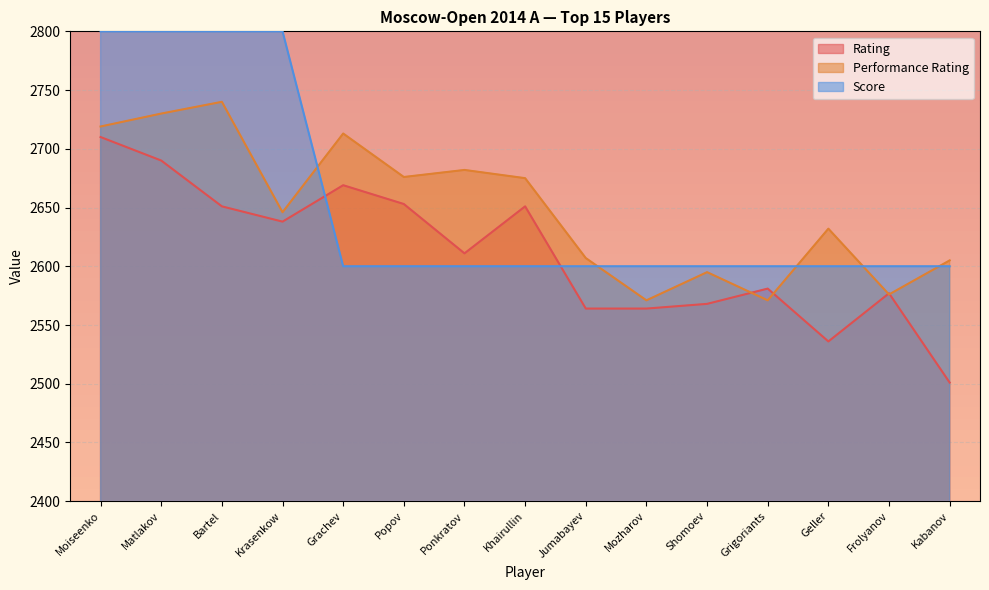

At which category does Performance Rating reach its first local valley?

Krasenkow